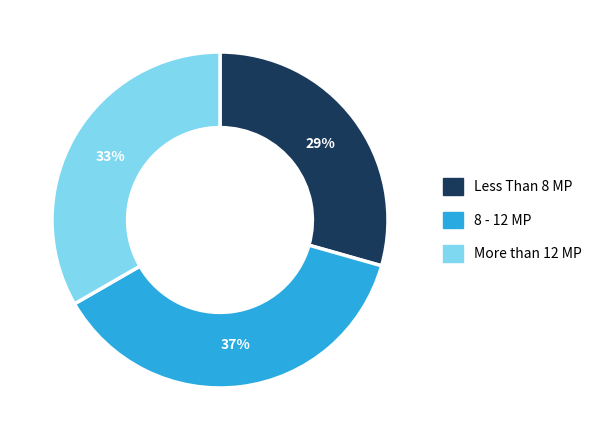

How many slices are in this pie chart?

3